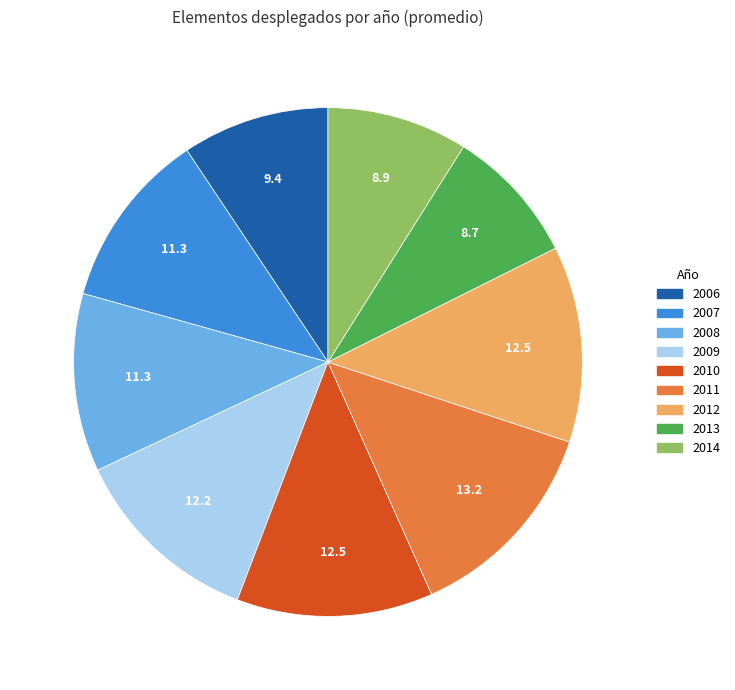

Does 2006 represent more than half of the total?

No